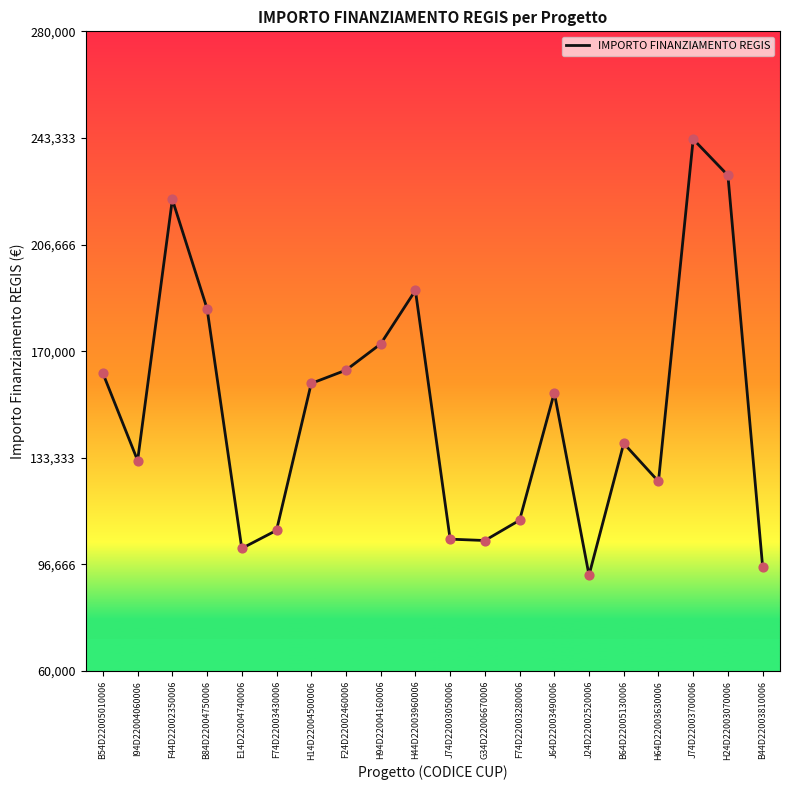

Between F74D22003430006 and I94D22004060006, which is larger?

I94D22004060006